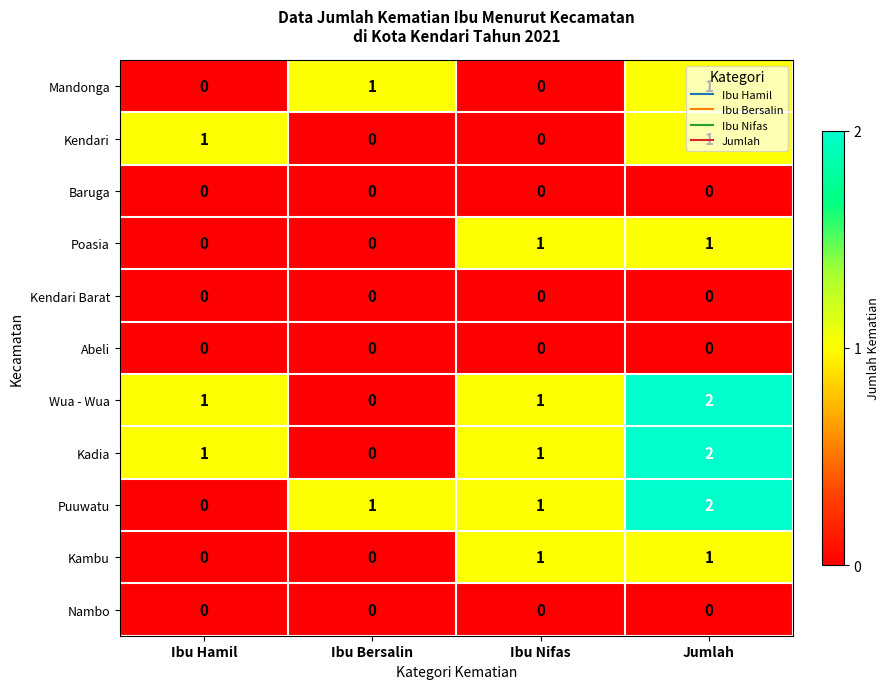

Is it true that Poasia equals -1 at Ibu Hamil?

False